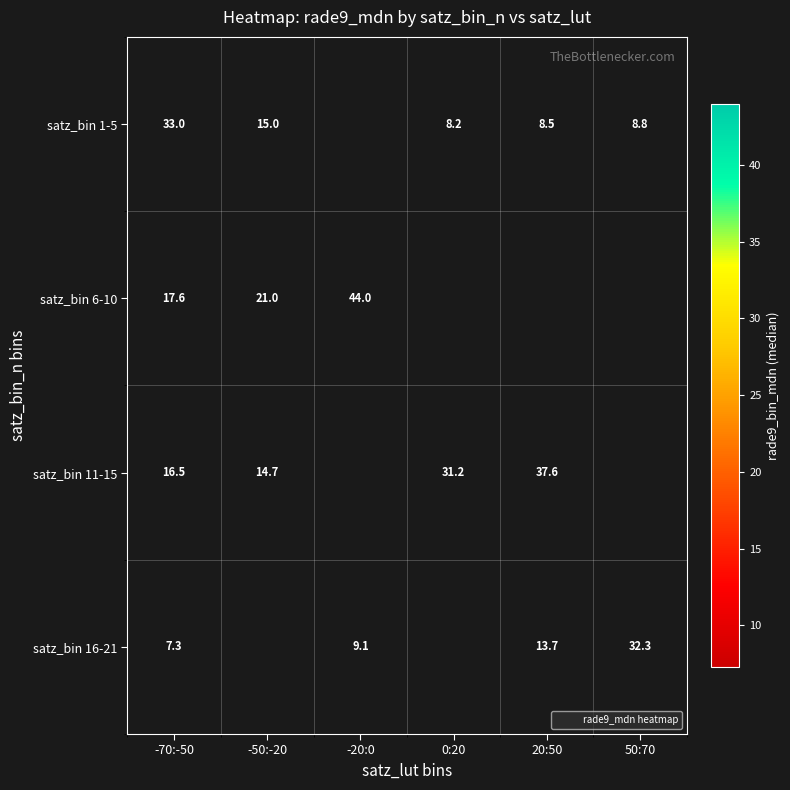

Where is satz_bin 11-15 nearest to the value 26?

0:20